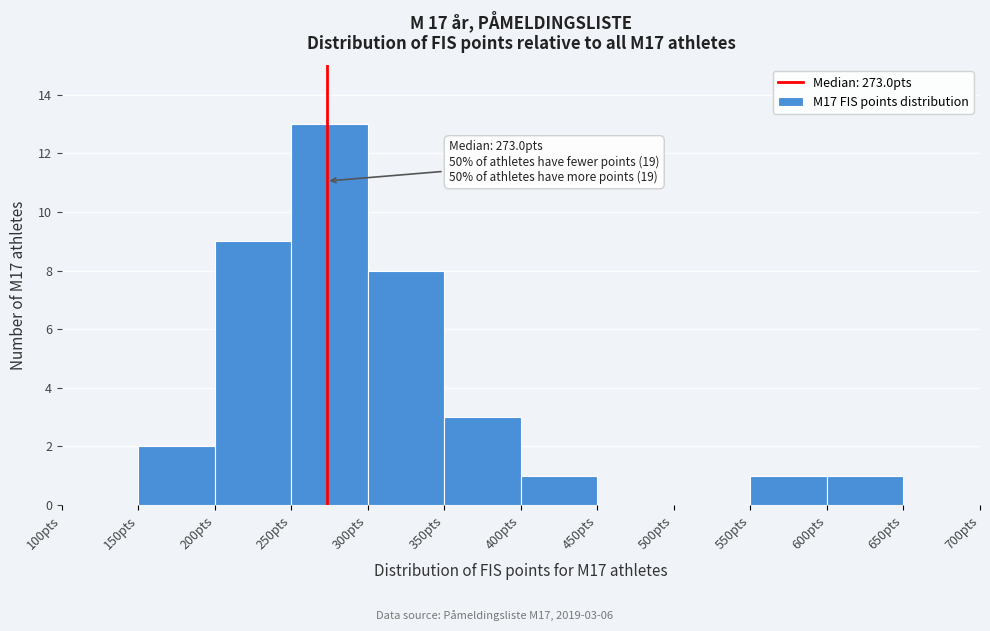

Which range on the x-axis has the tallest bar?

250 to 300